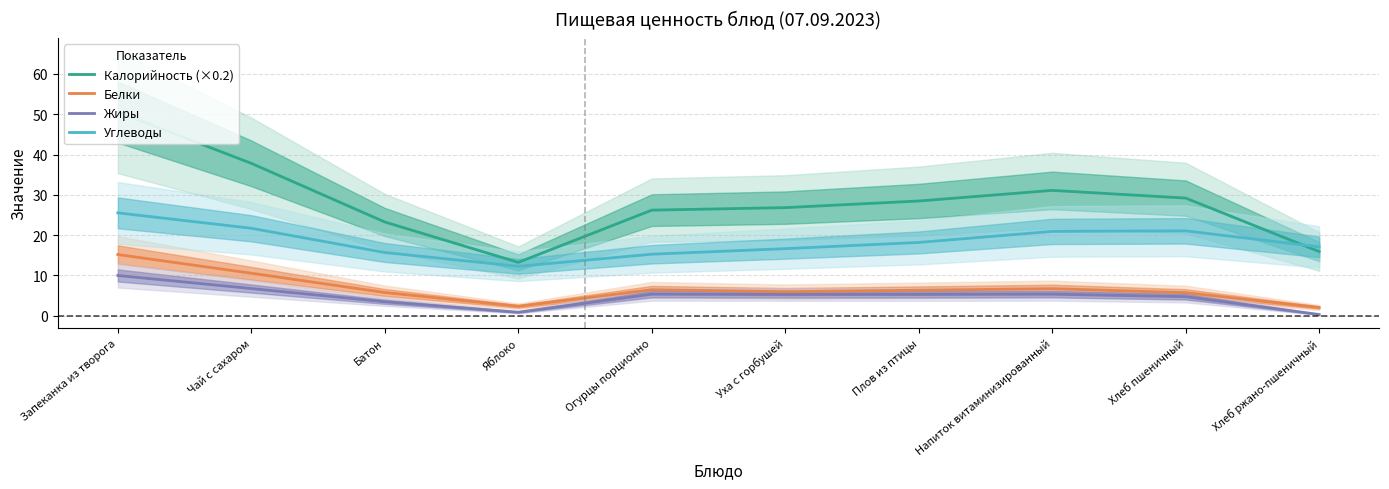

True or false: Жиры and Углеводы intersect in this chart.

False